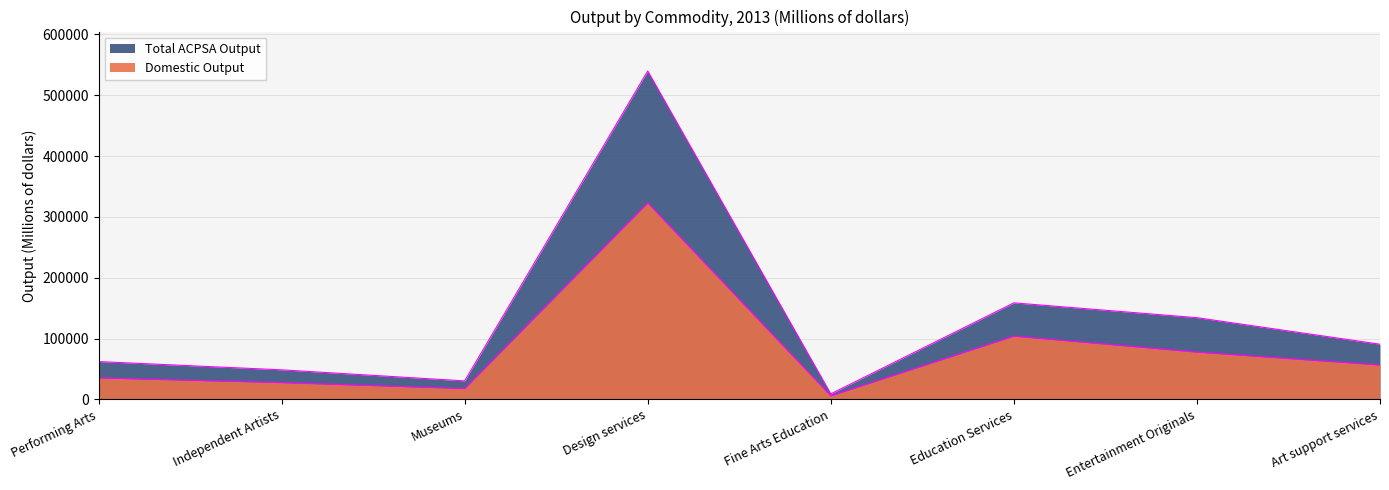

What is the difference between the Total ACPSA Output values at Education Services and Art support services?

68014